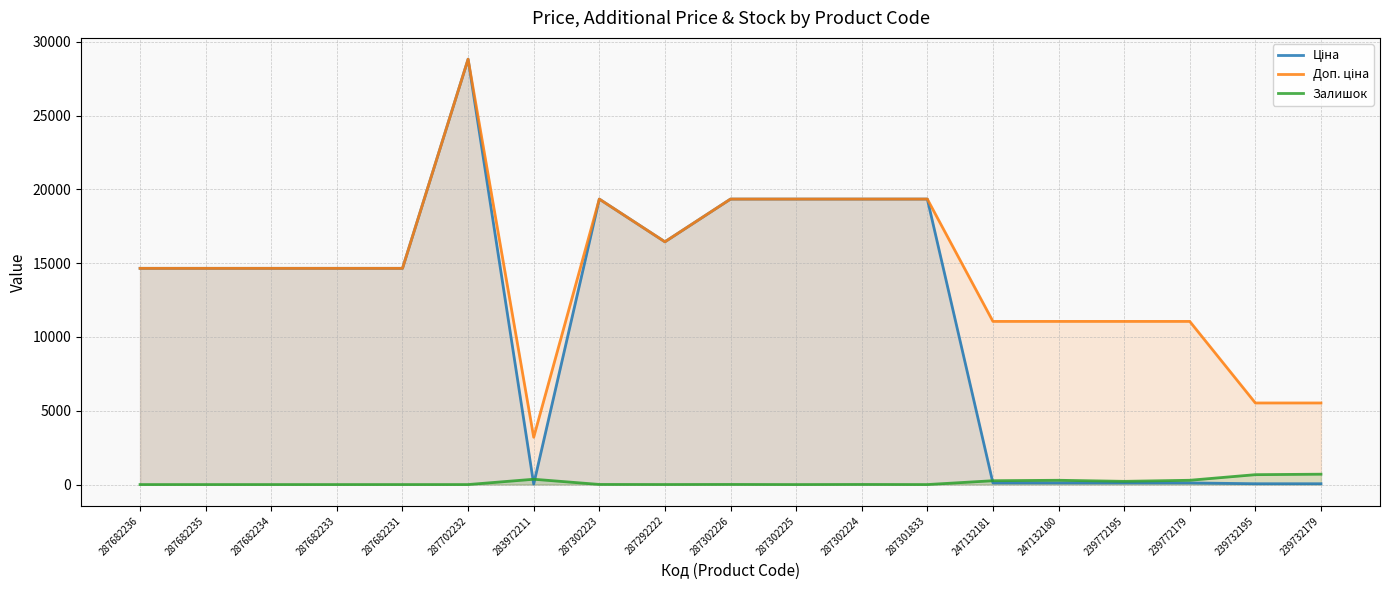

Does the chart have visible grid lines?

Yes